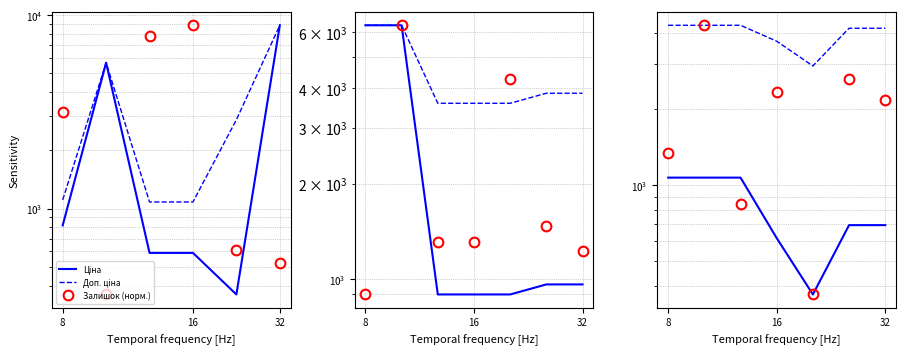

At which label does Ціна first exceed 694?

8